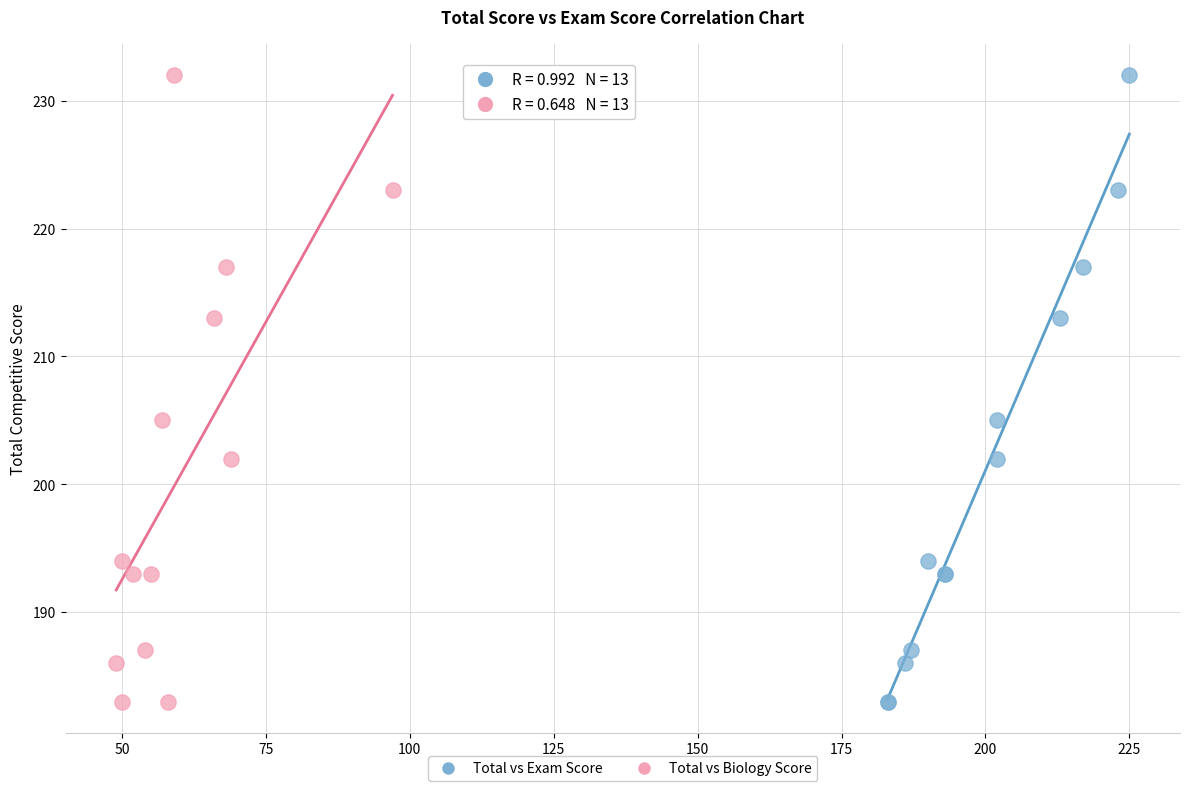

What are all the series names shown in the legend?

Total vs Exam Score, Total vs Biology Score